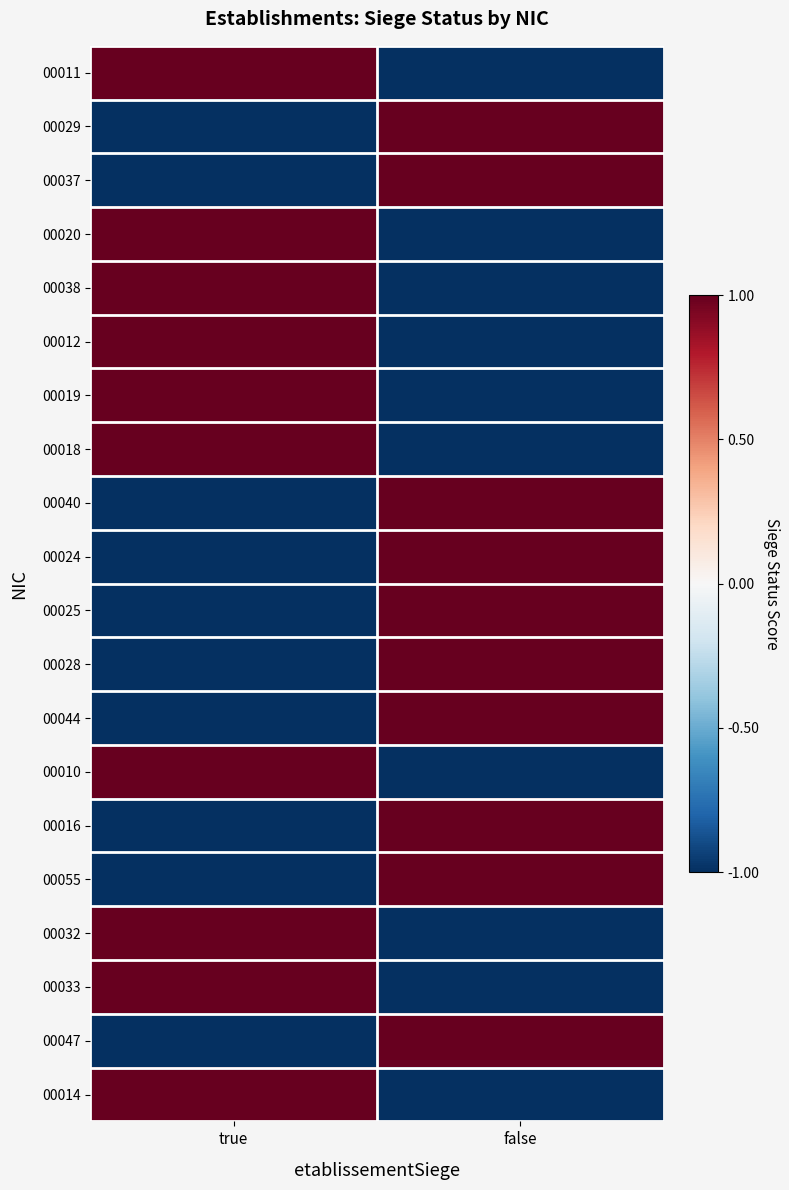

Reading left to right, what are all the values shown in this chart?

00011: true=1	false=-1
00029: true=-1	false=1
00037: true=-1	false=1
00020: true=1	false=-1
00038: true=1	false=-1
00012: true=1	false=-1
00019: true=1	false=-1
00018: true=1	false=-1
00040: true=-1	false=1
00024: true=-1	false=1
00025: true=-1	false=1
00028: true=-1	false=1
00044: true=-1	false=1
00010: true=1	false=-1
00016: true=-1	false=1
00055: true=-1	false=1
00032: true=1	false=-1
00033: true=1	false=-1
00047: true=-1	false=1
00014: true=1	false=-1